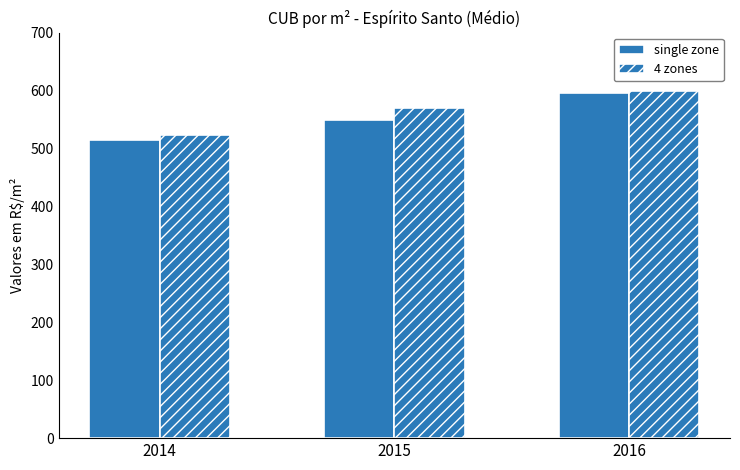

What is the value of the single zone bar at the 3rd from the left?

595.9